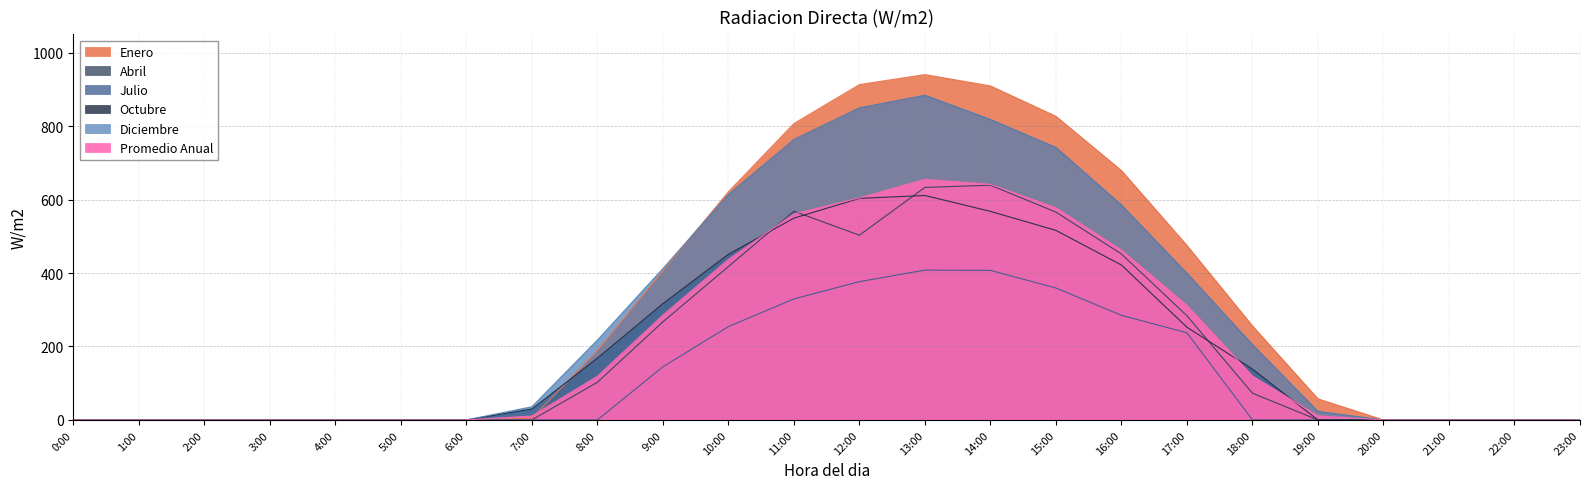

True or false: Julio and Octubre intersect in this chart.

False